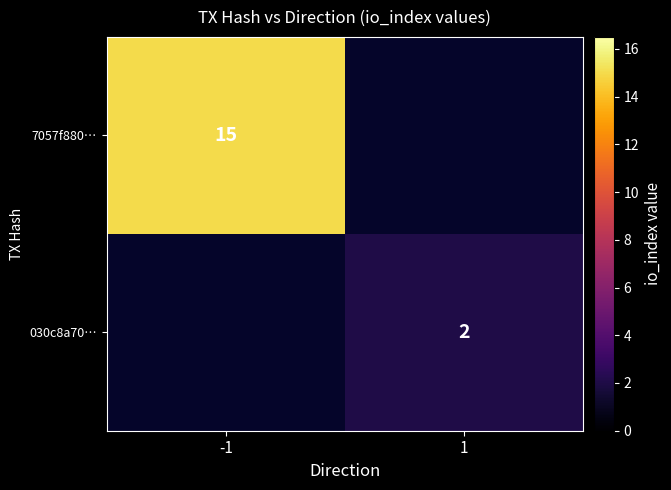

Is it true that 030c8a70… equals 1 at 1?

False